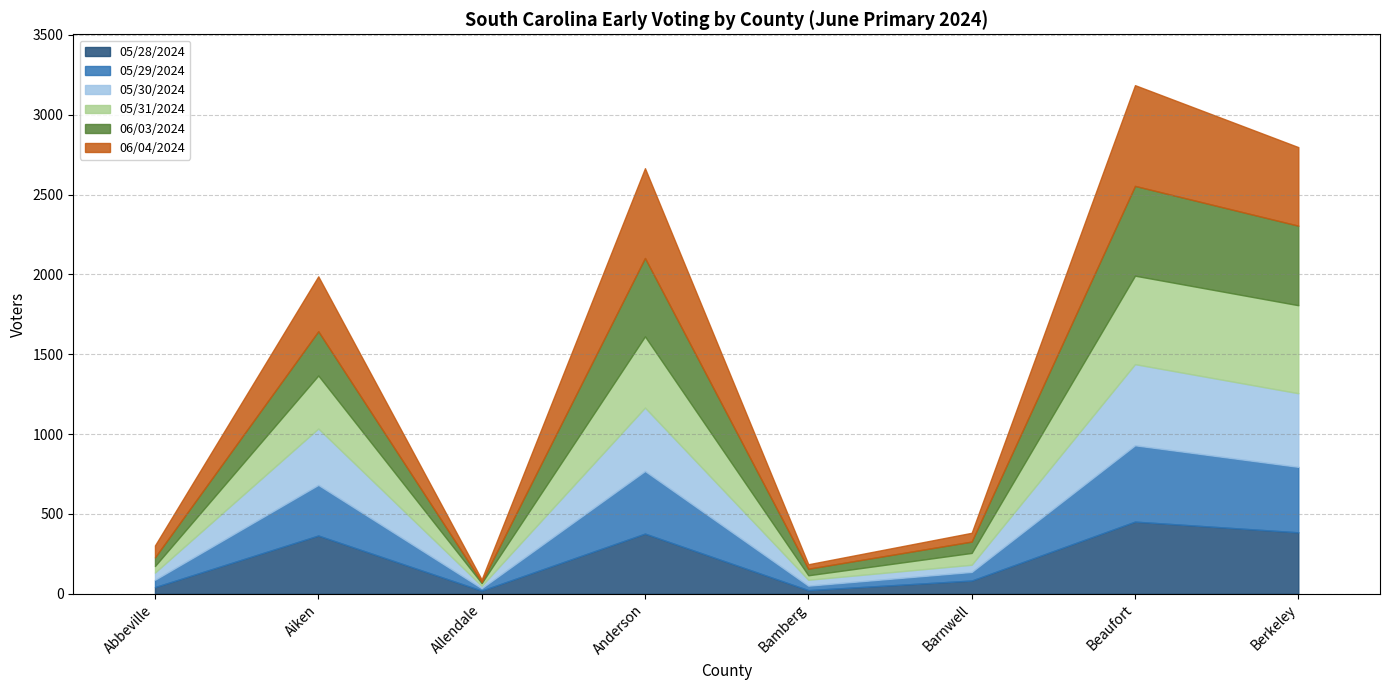

Rank the series by their maximum value, from highest to lowest.

06/04/2024, 06/03/2024, 05/31/2024, 05/30/2024, 05/29/2024, 05/28/2024